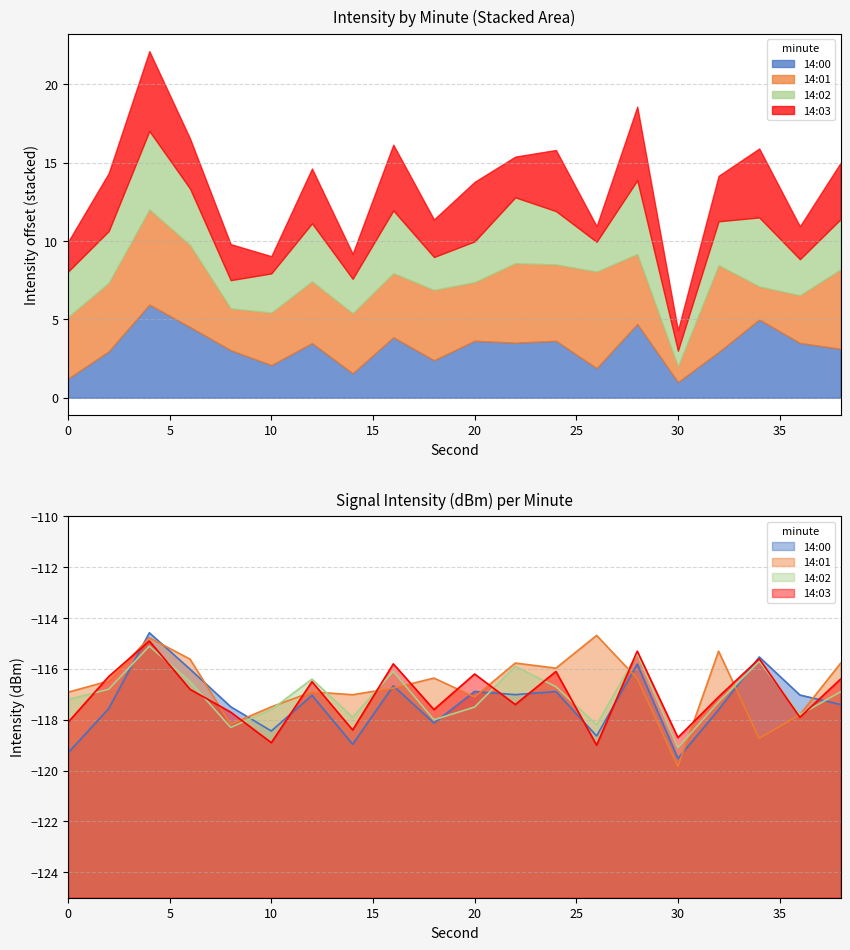

What is the average value of the 14:00 series?

-117.3